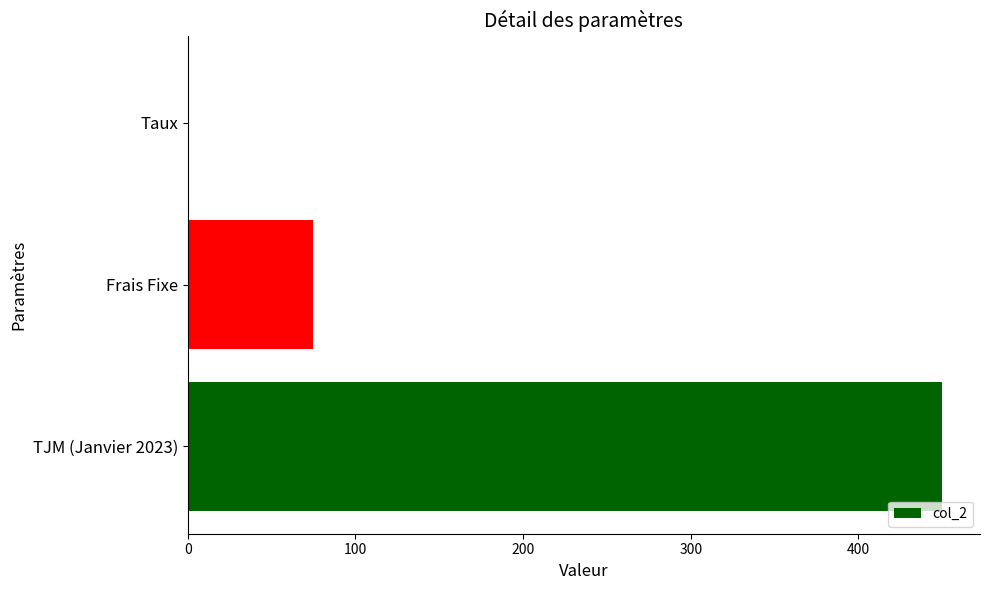

Between Frais Fixe and TJM (Janvier 2023), which is larger?

TJM (Janvier 2023)